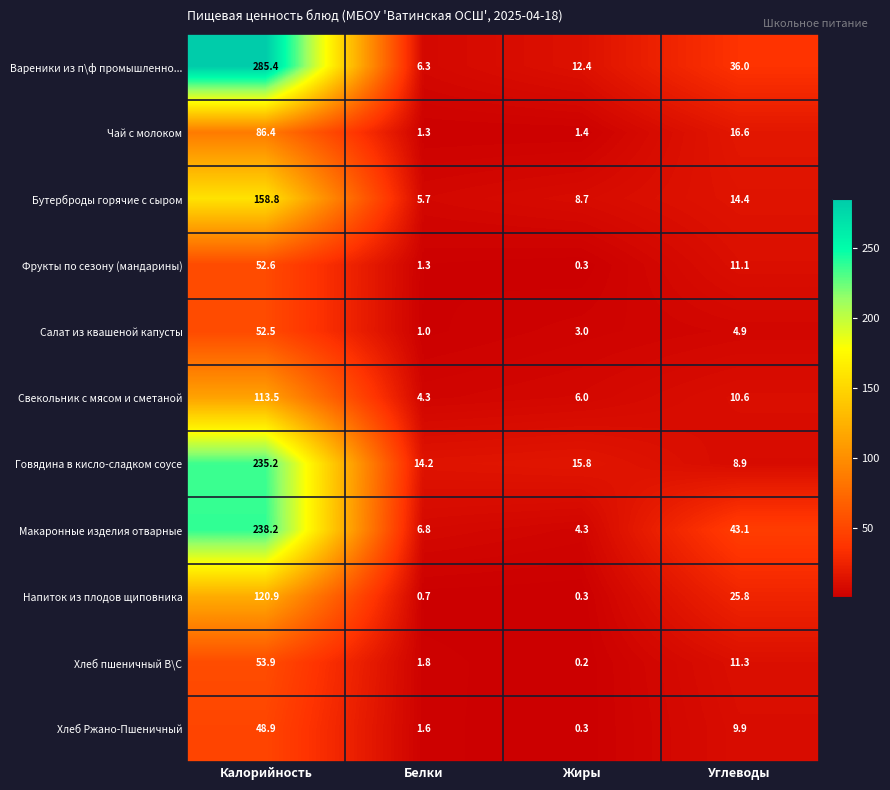

What is the sum of all Говядина в кисло-сладком соусе values?

274.1